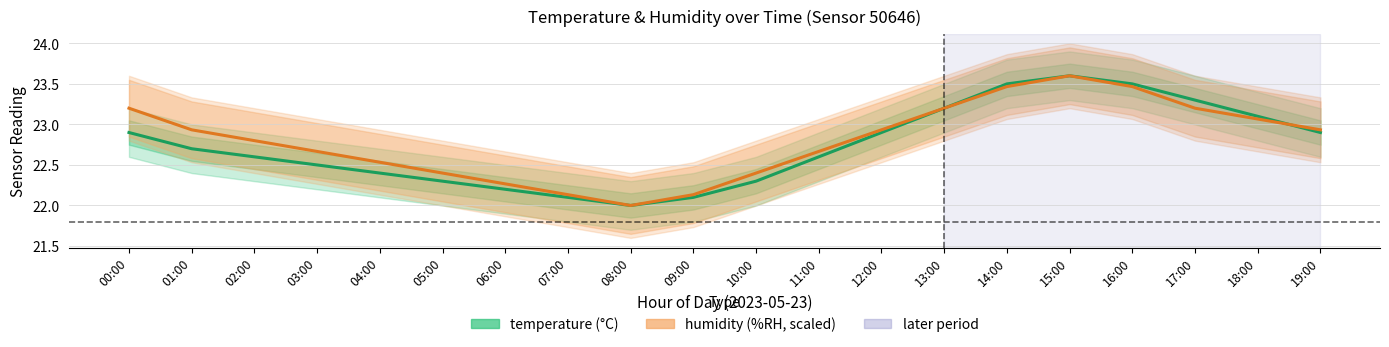

List the series in order of their overall mean, lowest first.

temperature, humidity